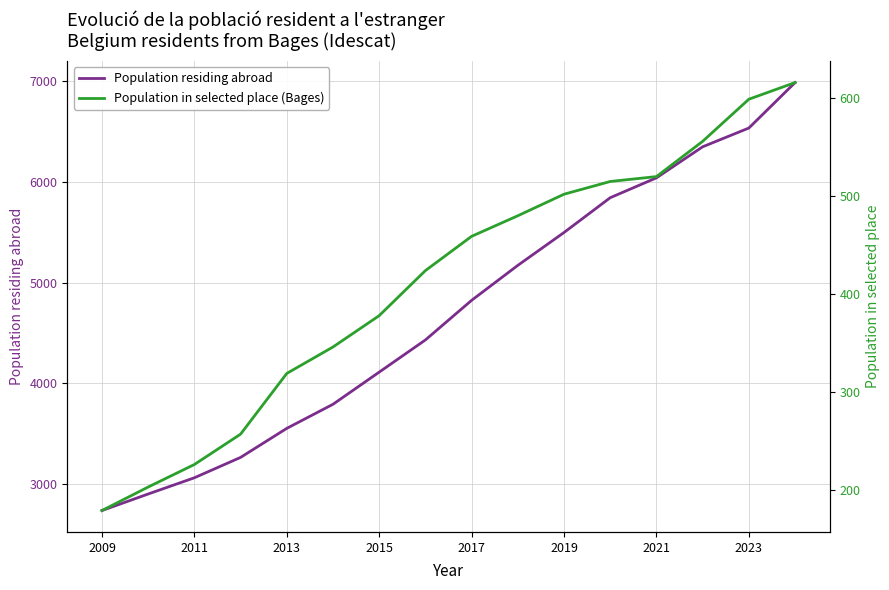

Read the Population residing abroad value at 2009, to the nearest 50.

2750